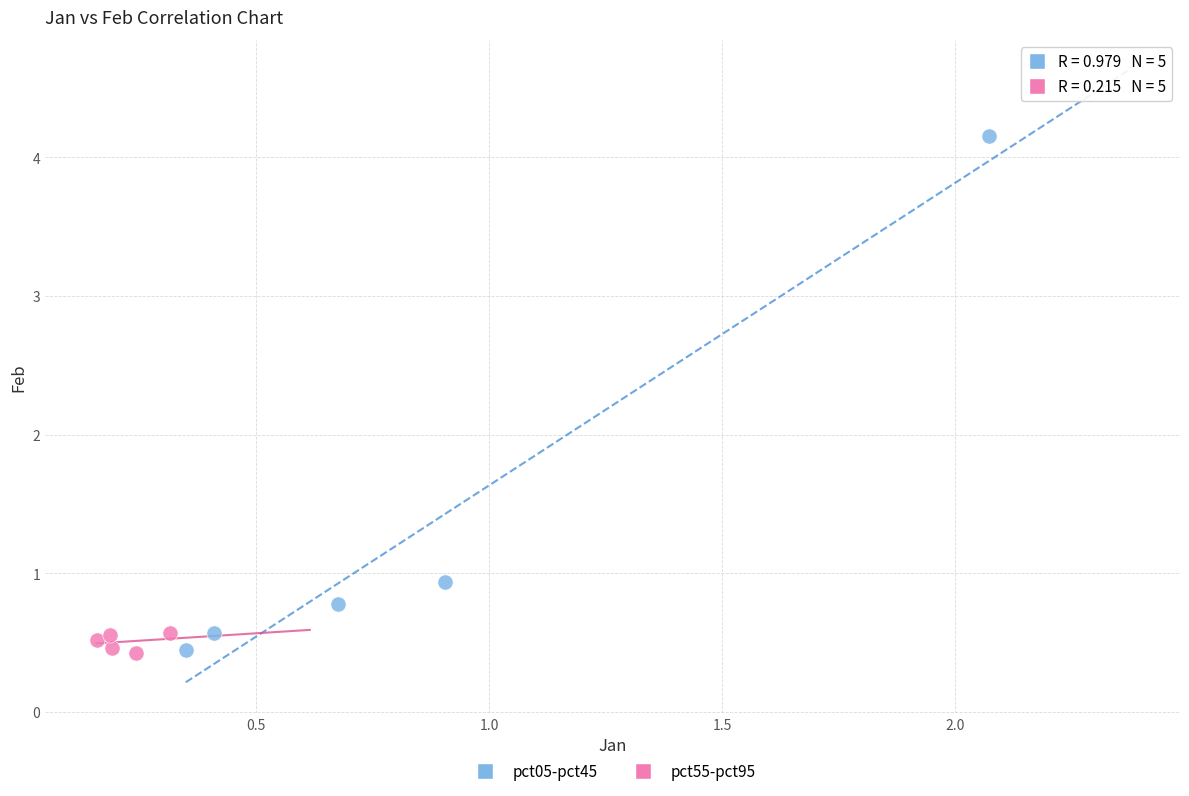

Which series contains the highest Y value?

pct05-pct45